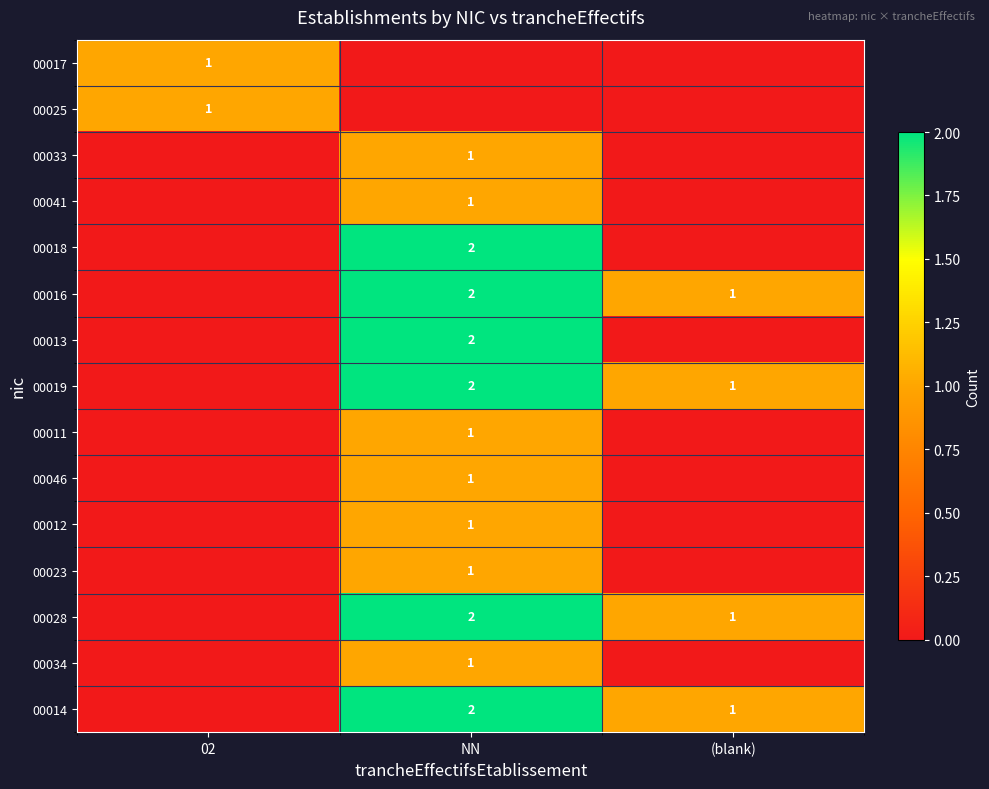

Is it true that 00013 equals 2 at NN?

True